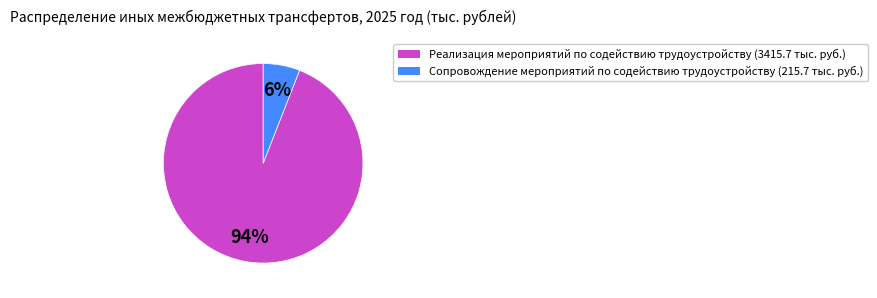

How many segments does this pie chart have?

2